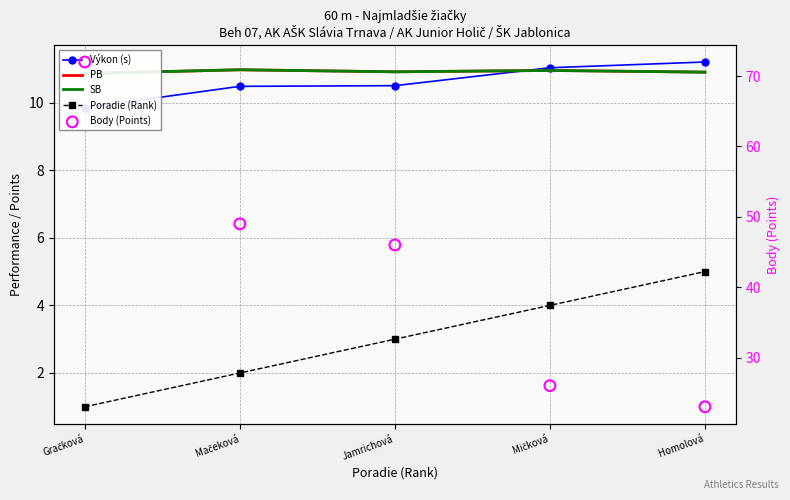

Is the value of PB at Mačeková greater than the value of Body (Points) at Jamrichová?

No